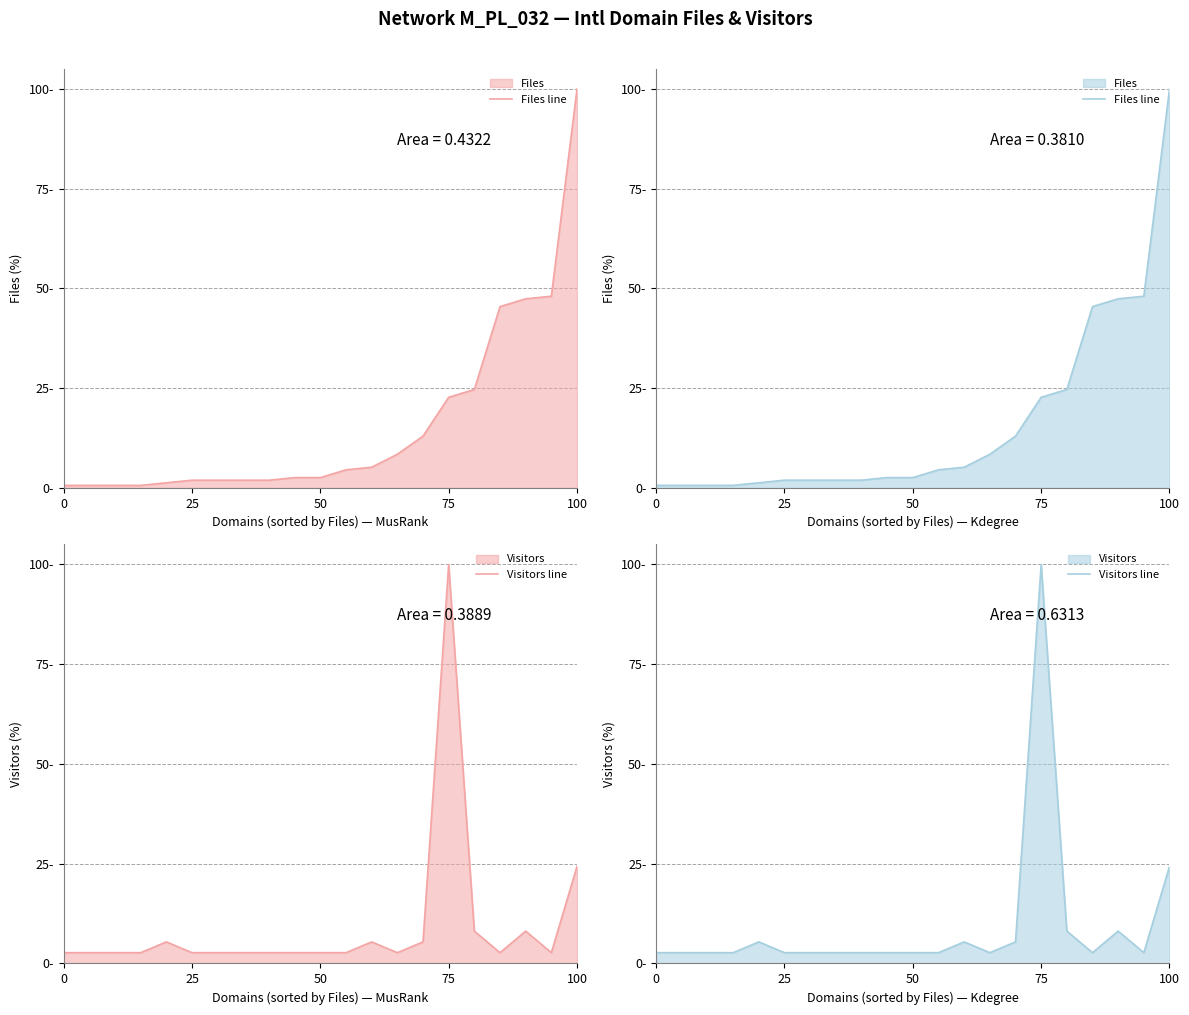

Count the number of data series in this chart.

2